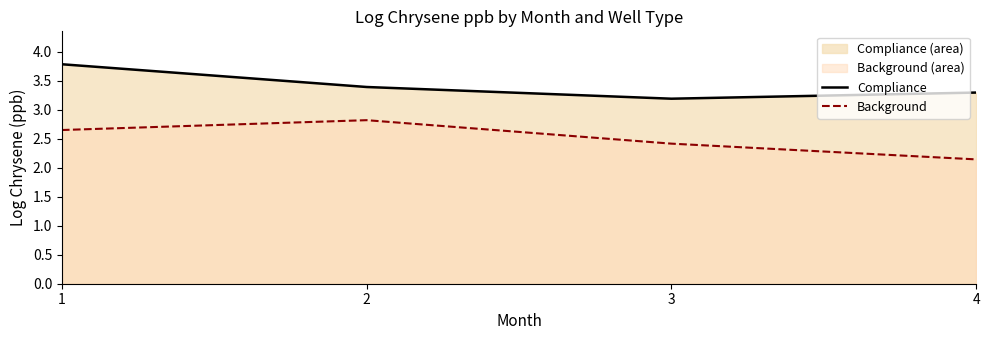

What is the difference between the Background values at 2 and 3?

0.4